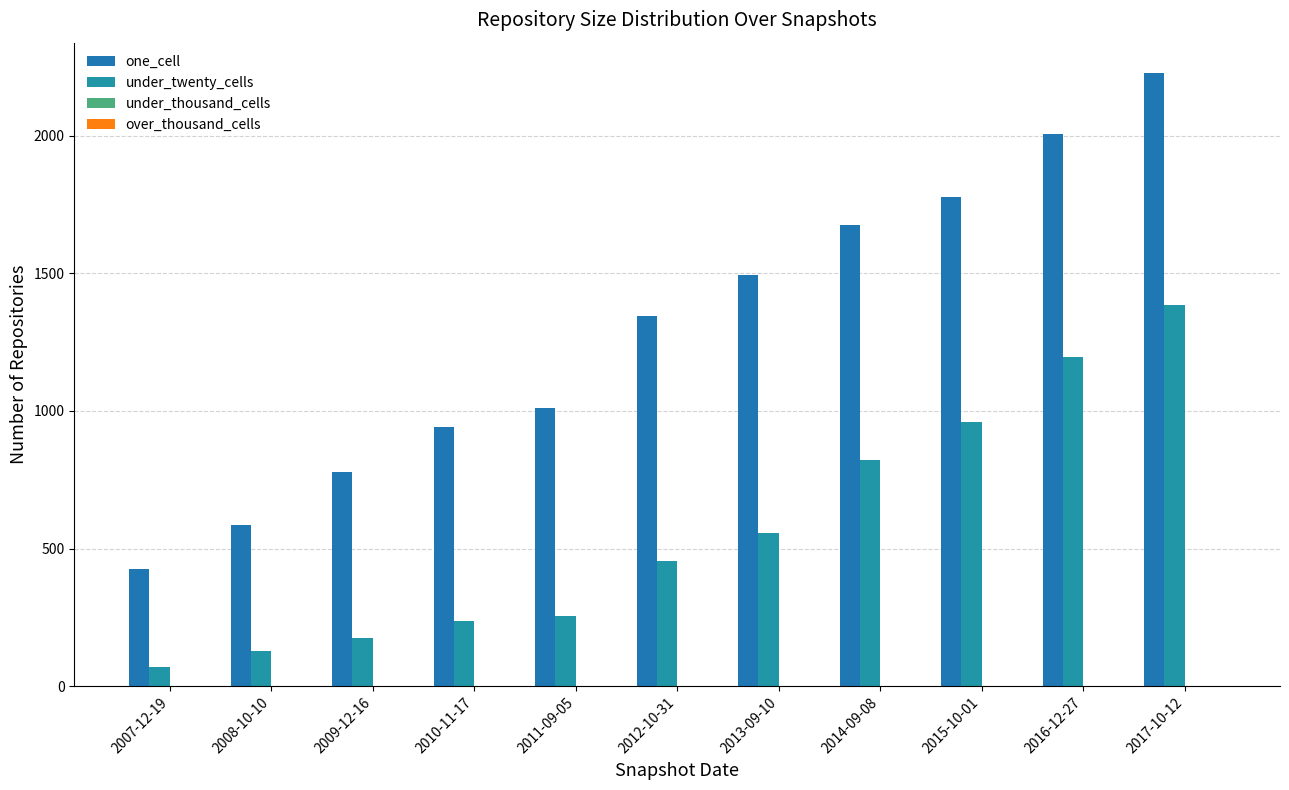

Which category has the lowest value across all series?

2007-12-19